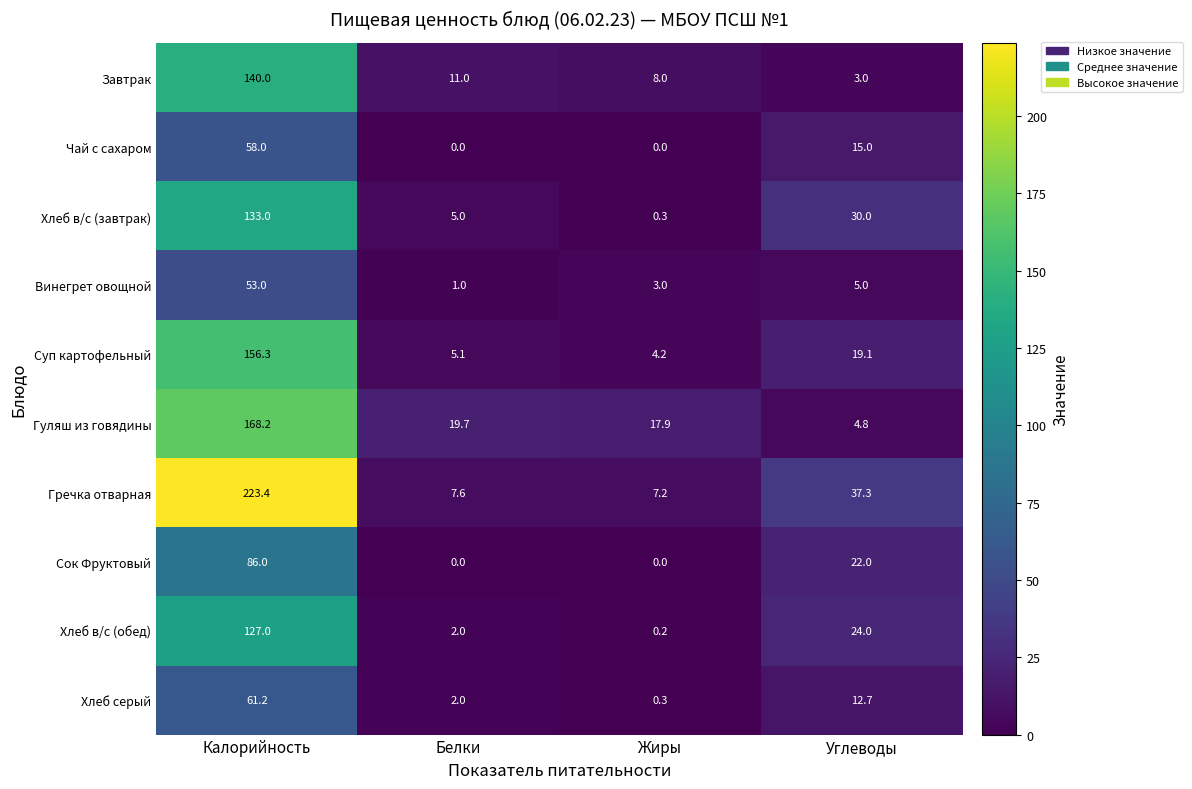

At how many categories does at least one series exceed 9?

4